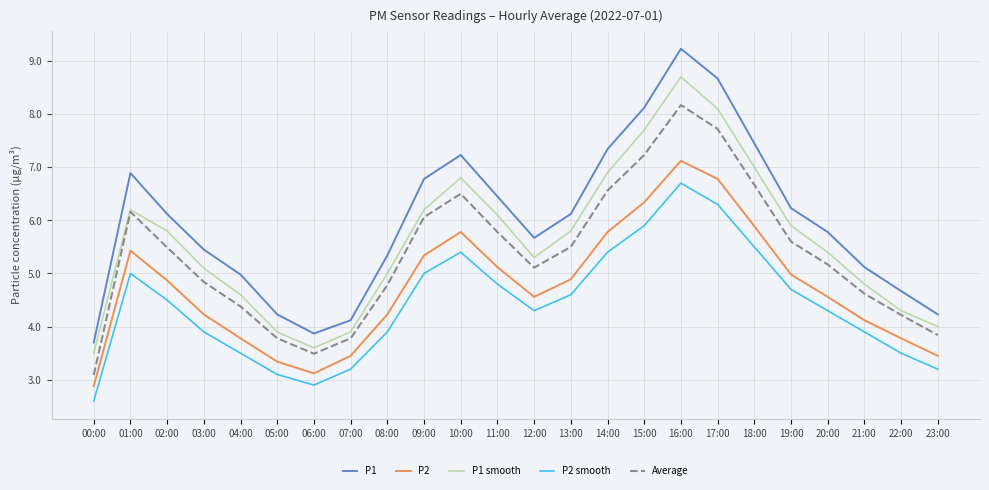

True or false: P2 and P1 intersect in this chart.

False